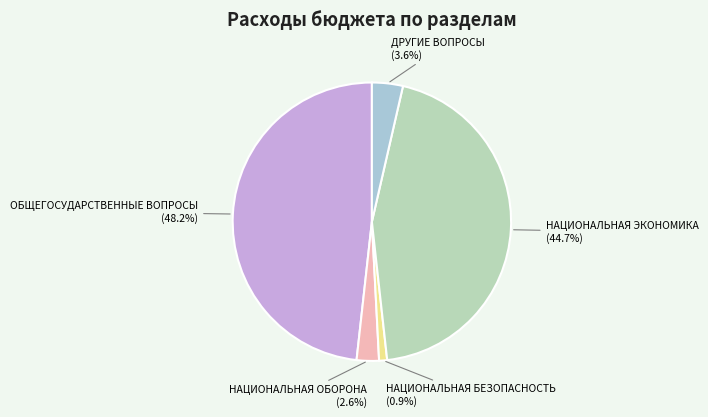

Between НАЦИОНАЛЬНАЯ БЕЗОПАСНОСТЬ and ОБЩЕГОСУДАРСТВЕННЫЕ ВОПРОСЫ, which is larger?

ОБЩЕГОСУДАРСТВЕННЫЕ ВОПРОСЫ